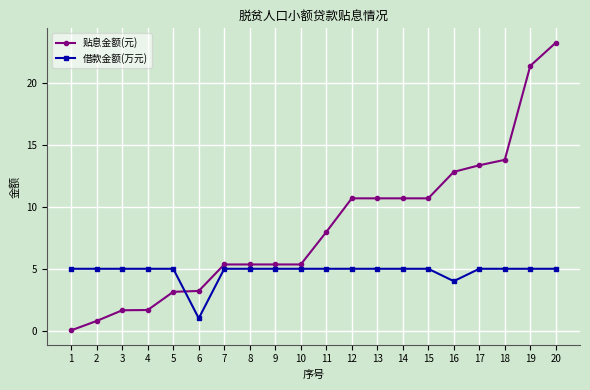

Which series changed the most between 2 and 6?

借款金额(万元)